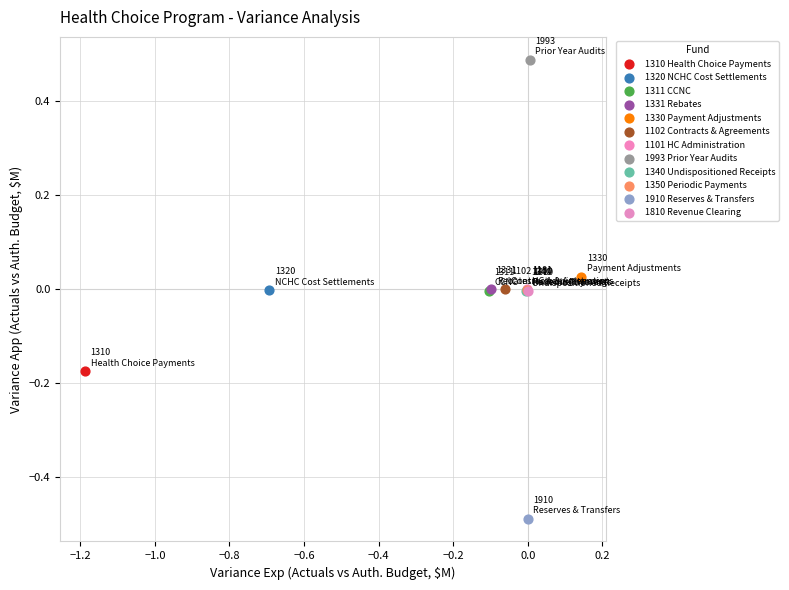

Which series reaches the minimum Y coordinate?

1910 Reserves & Transfers